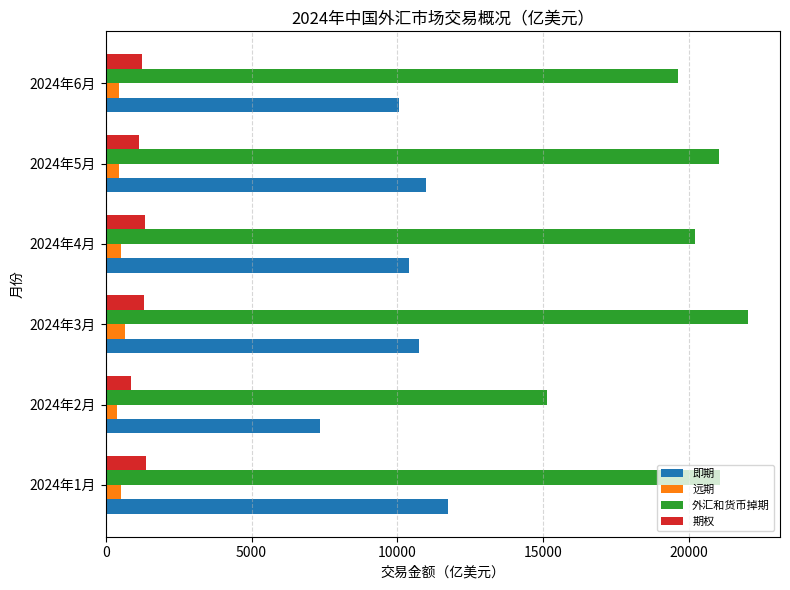

How many data points in 远期 are less than 509?

3